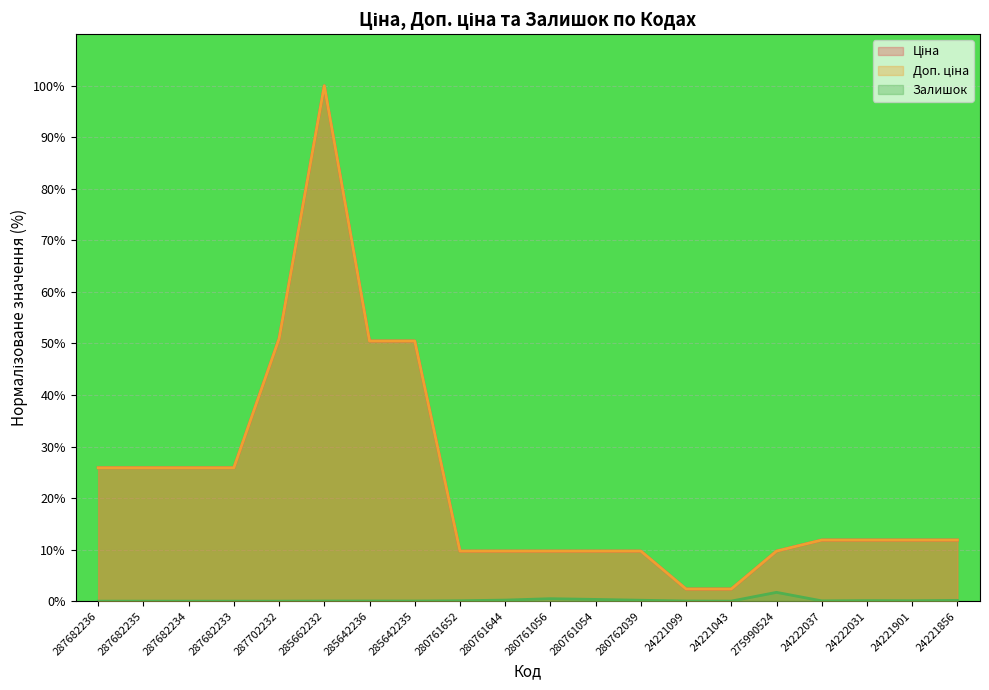

At which category does the chart reach its minimum across all series?

287682236